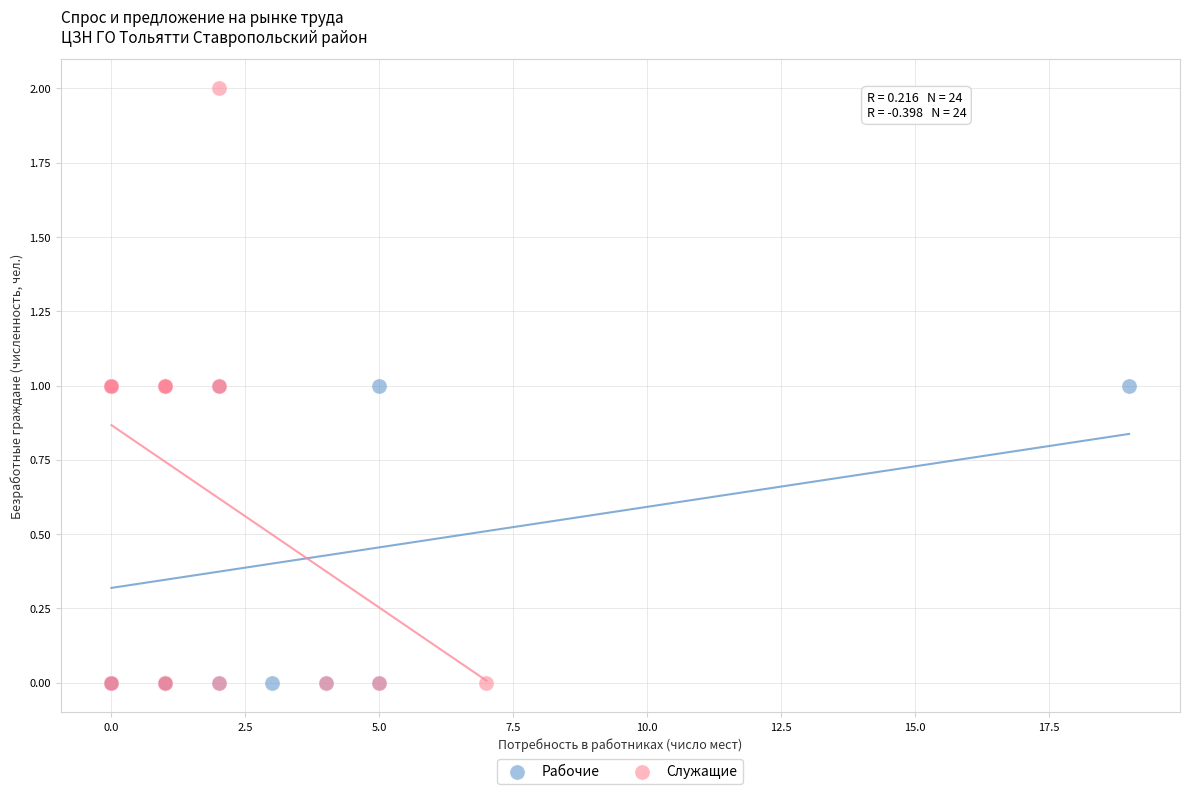

Which series has the largest Y range (max minus min)?

Служащие